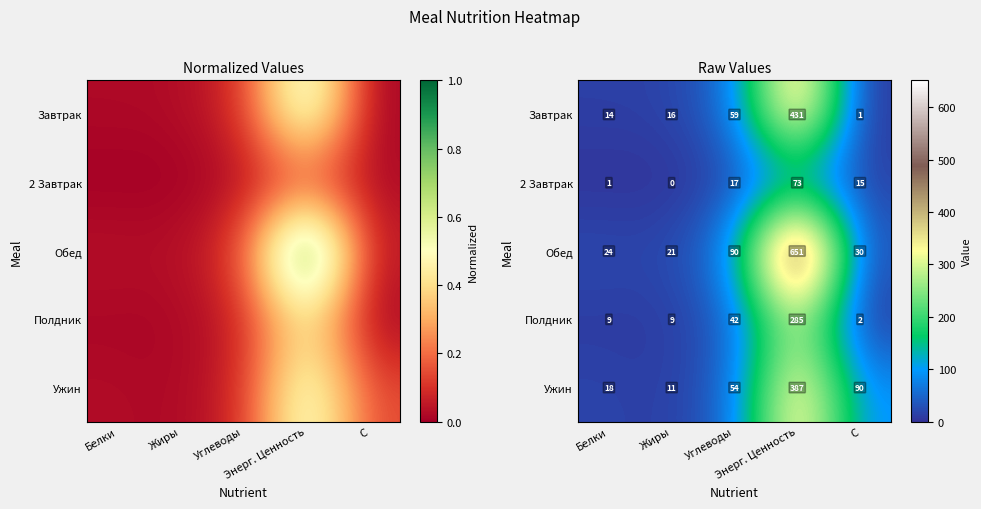

What value does the Обед series have at Белки?

23.8